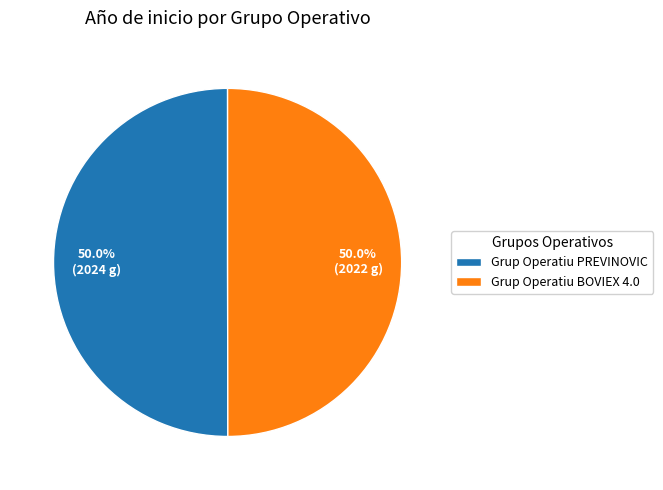

To the nearest percent, what is the average slice percentage?

50%